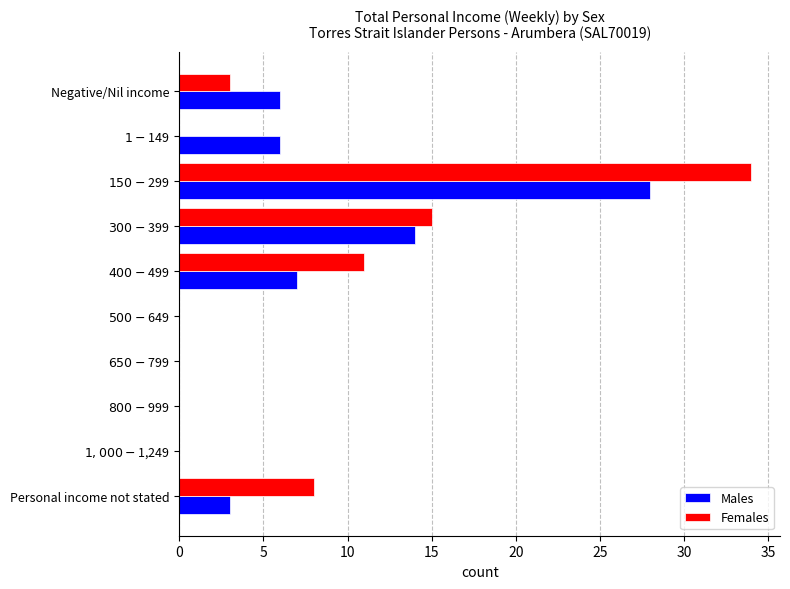

What is the sum of all Males values?

64